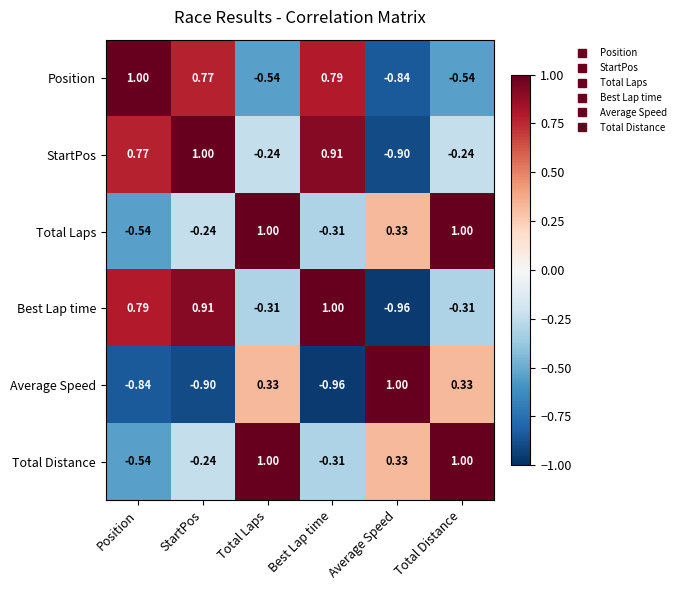

Which series has the largest total across all categories?

StartPos